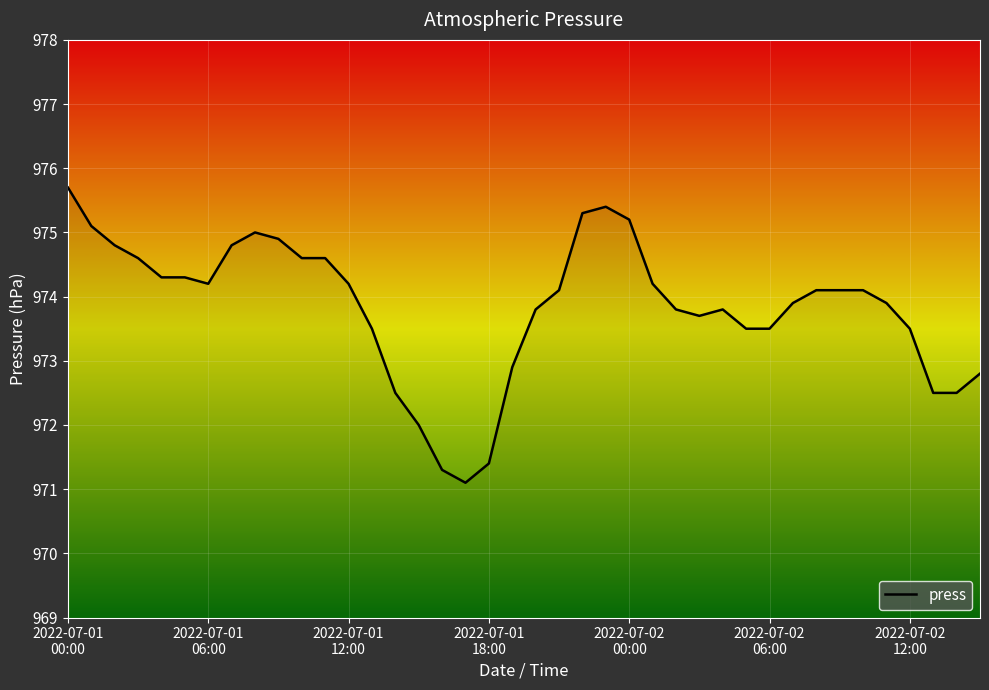

What is the difference between the maximum and minimum values?

4.6